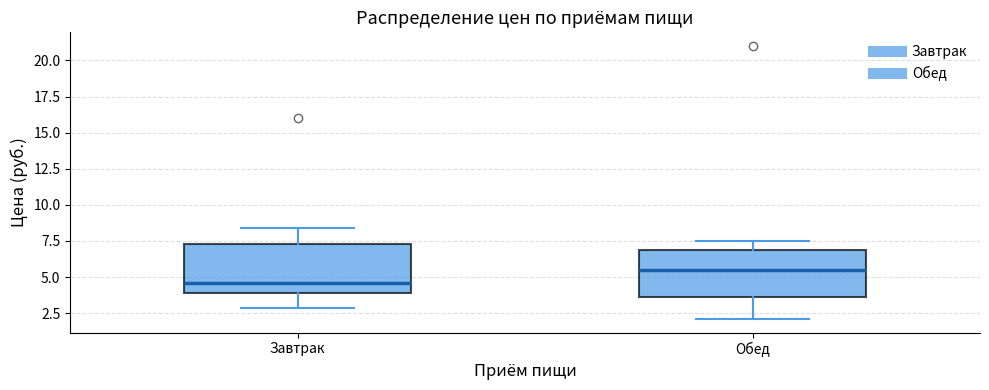

Reading left to right, read every box against the y-axis: the position of its median line, the range the box covers, and the ends of its whiskers. The values are not printed on the chart, so give them approximately, as read against the axis.

Завтрак: median 4.5, box 4.0 to 7.5, whiskers 3.0 to 8.5
Обед: median 5.5, box 3.5 to 7.0, whiskers 2.0 to 7.5